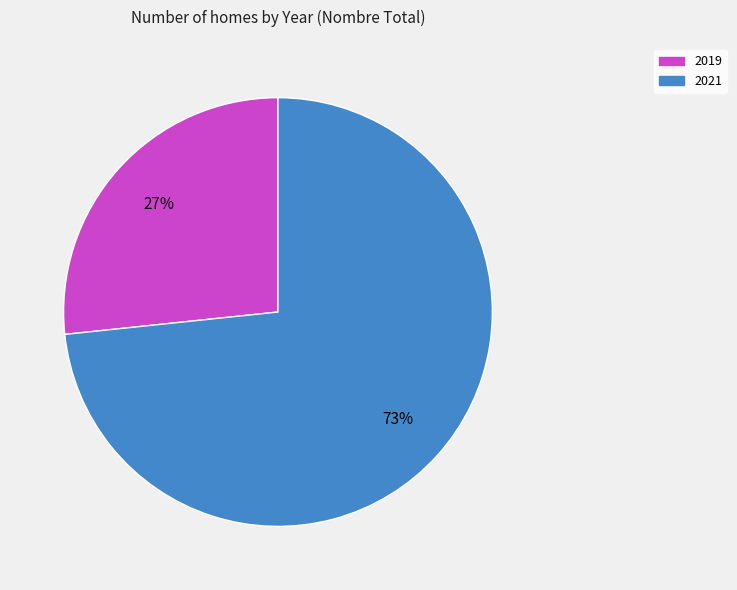

True or false: 2019 accounts for 27% of the total.

True